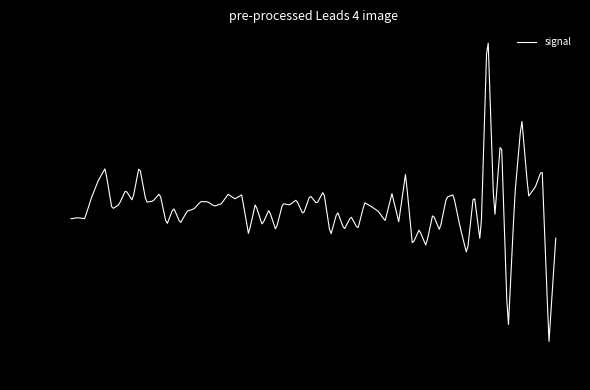

What is the difference between the maximum and minimum values?

0.7